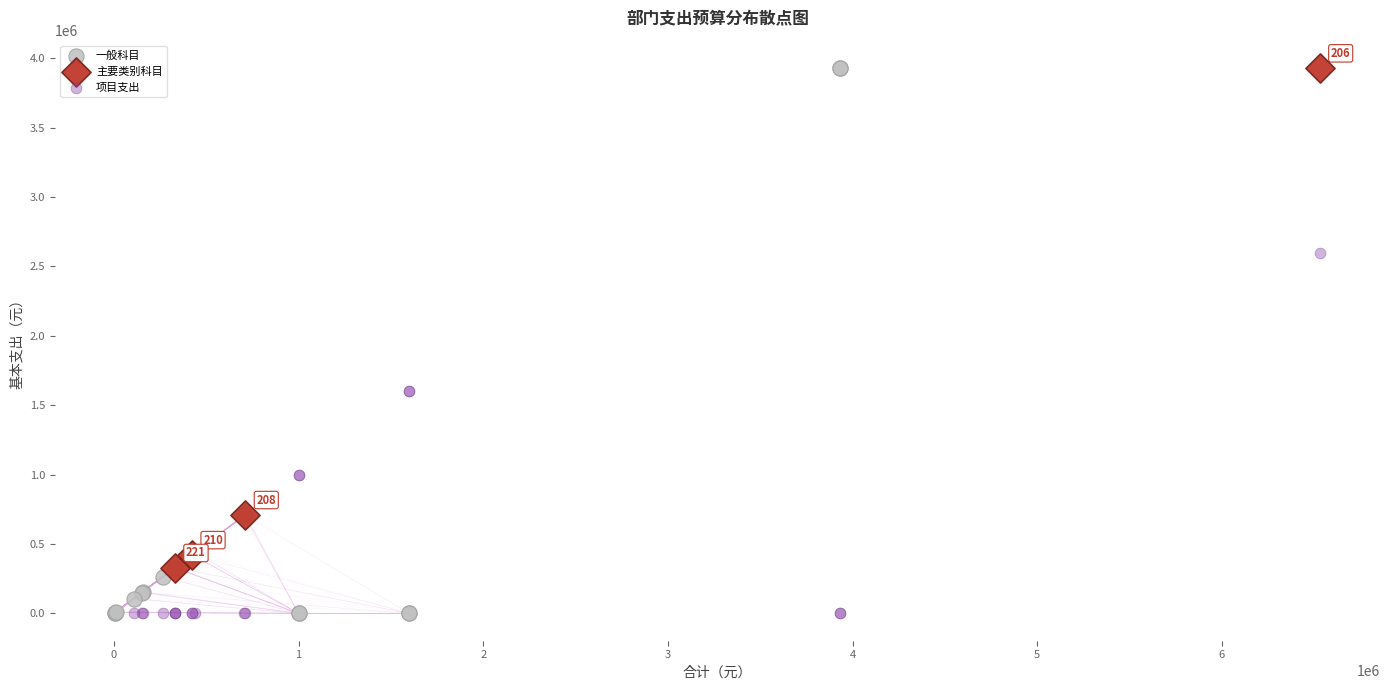

Which series has the widest spread of Y values?

一般科目